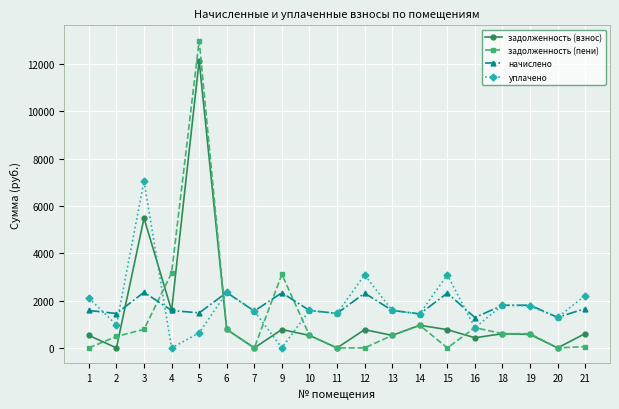

Is the value of уплачено at 18 greater than the value of начислено at 11?

Yes